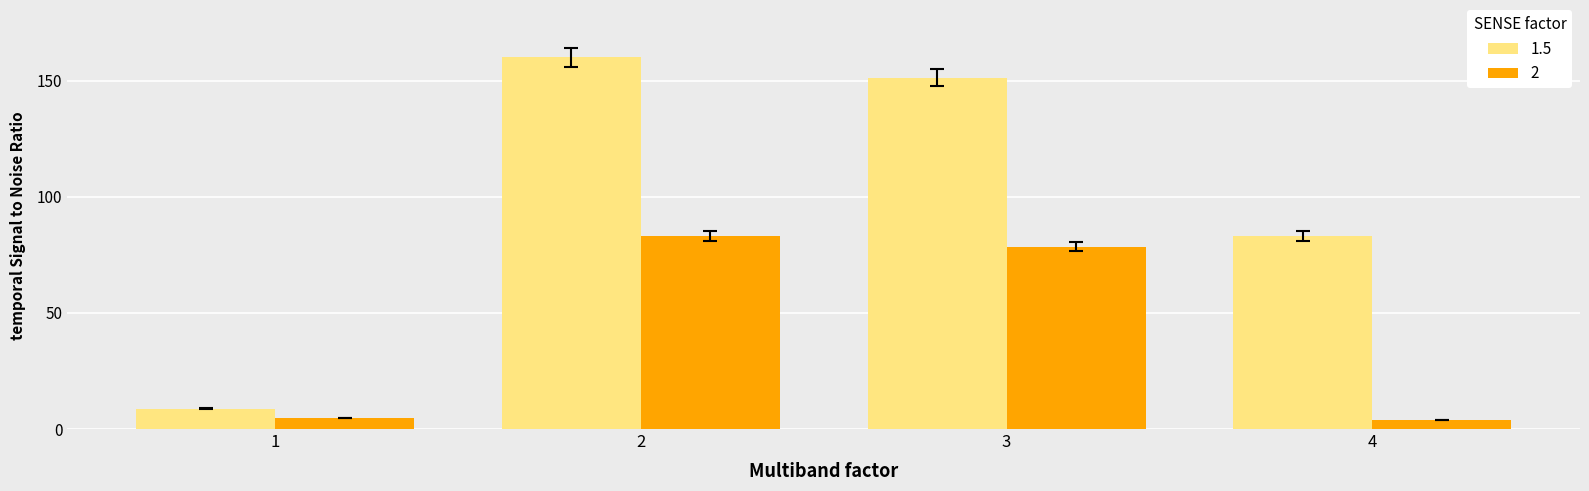

Which series changed the most between 3 and 4?

2